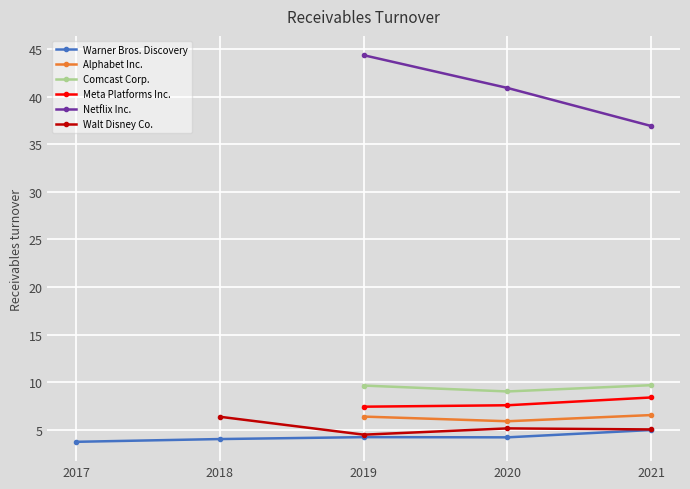

What is the maximum value for Netflix Inc.?

44.4